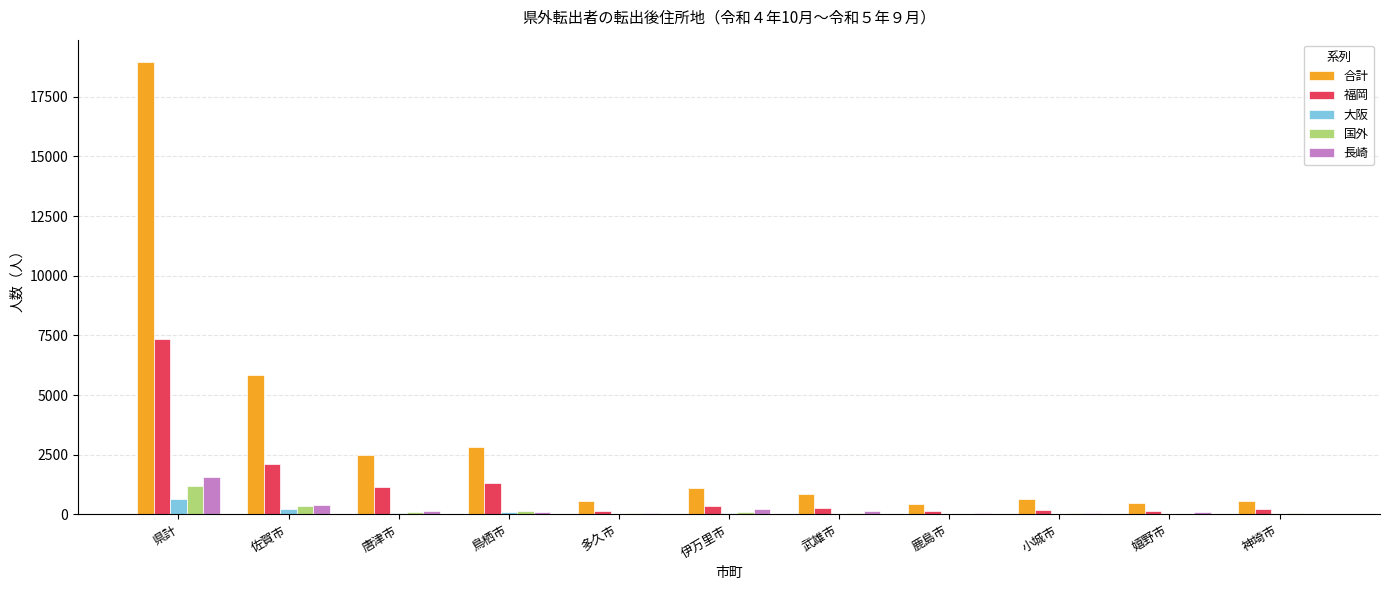

At which label is 福岡 closest to 3753?

佐賀市